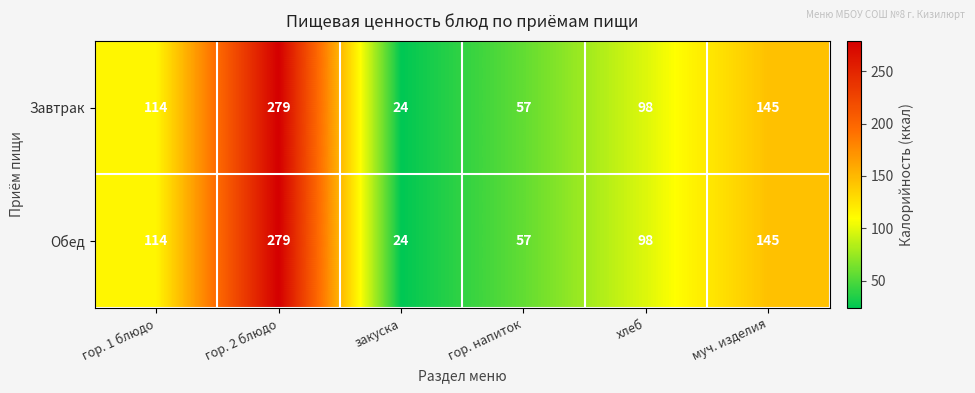

Is the value of Завтрак at хлеб greater than the value of Обед at гор. напиток?

Yes